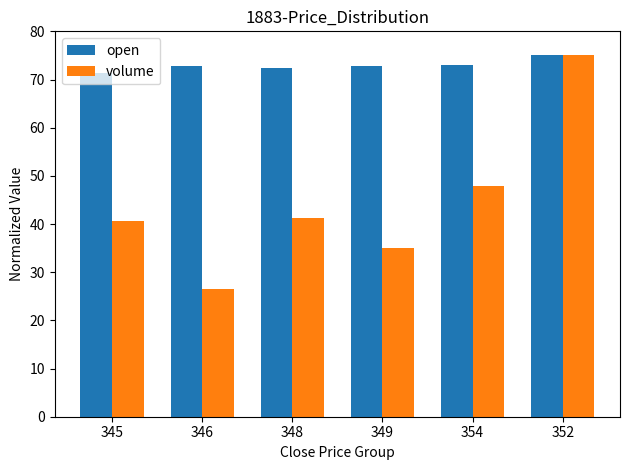

Is the value of volume at 354 greater than the value of open at 348?

No